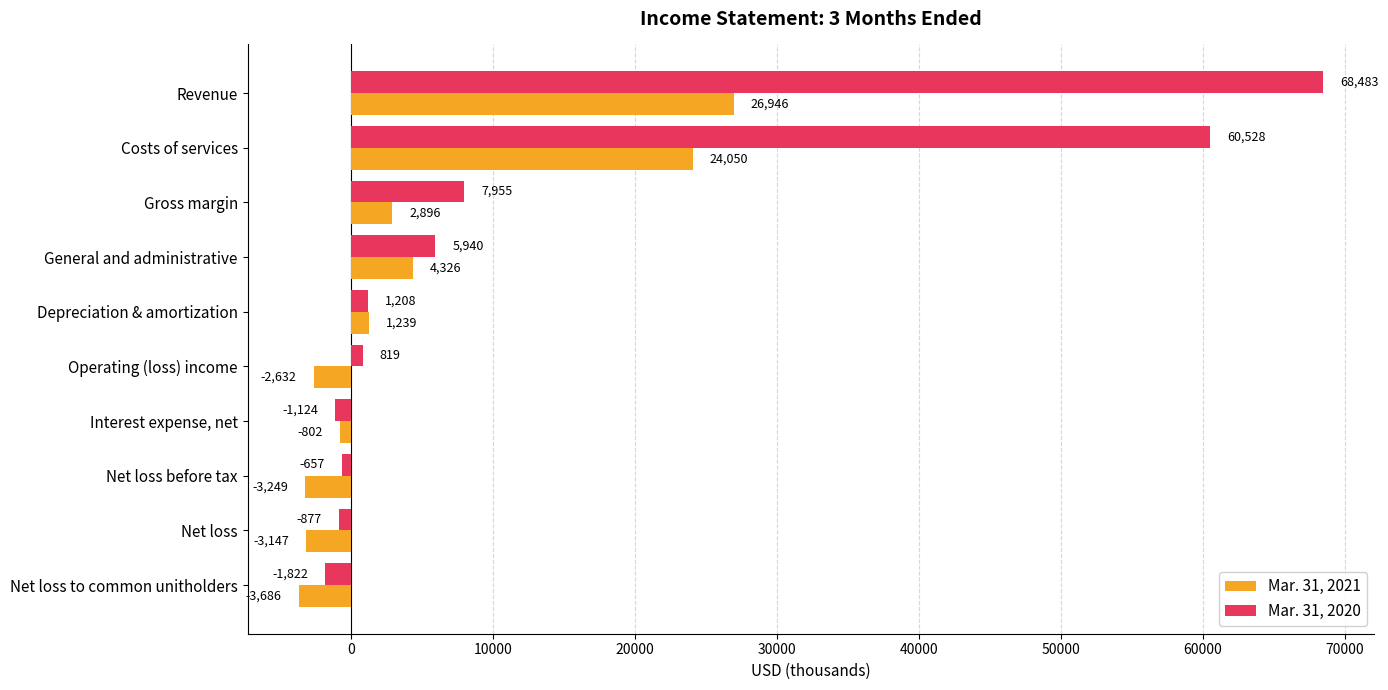

What is the average value of the Mar. 31, 2020 series?

14045